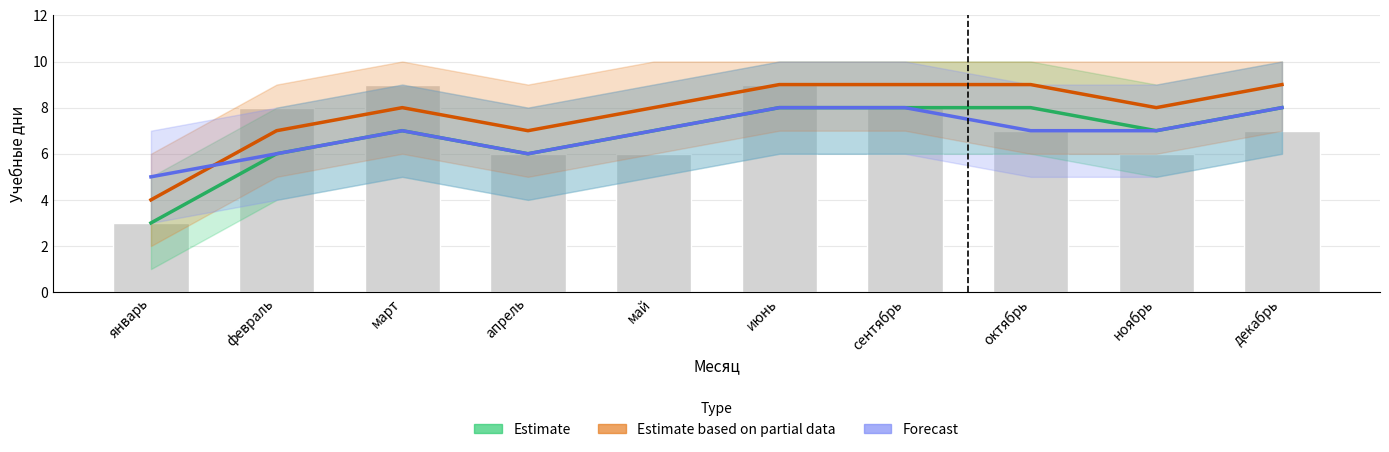

What is the difference between the maximum and second lowest values in the Forecast series?

2